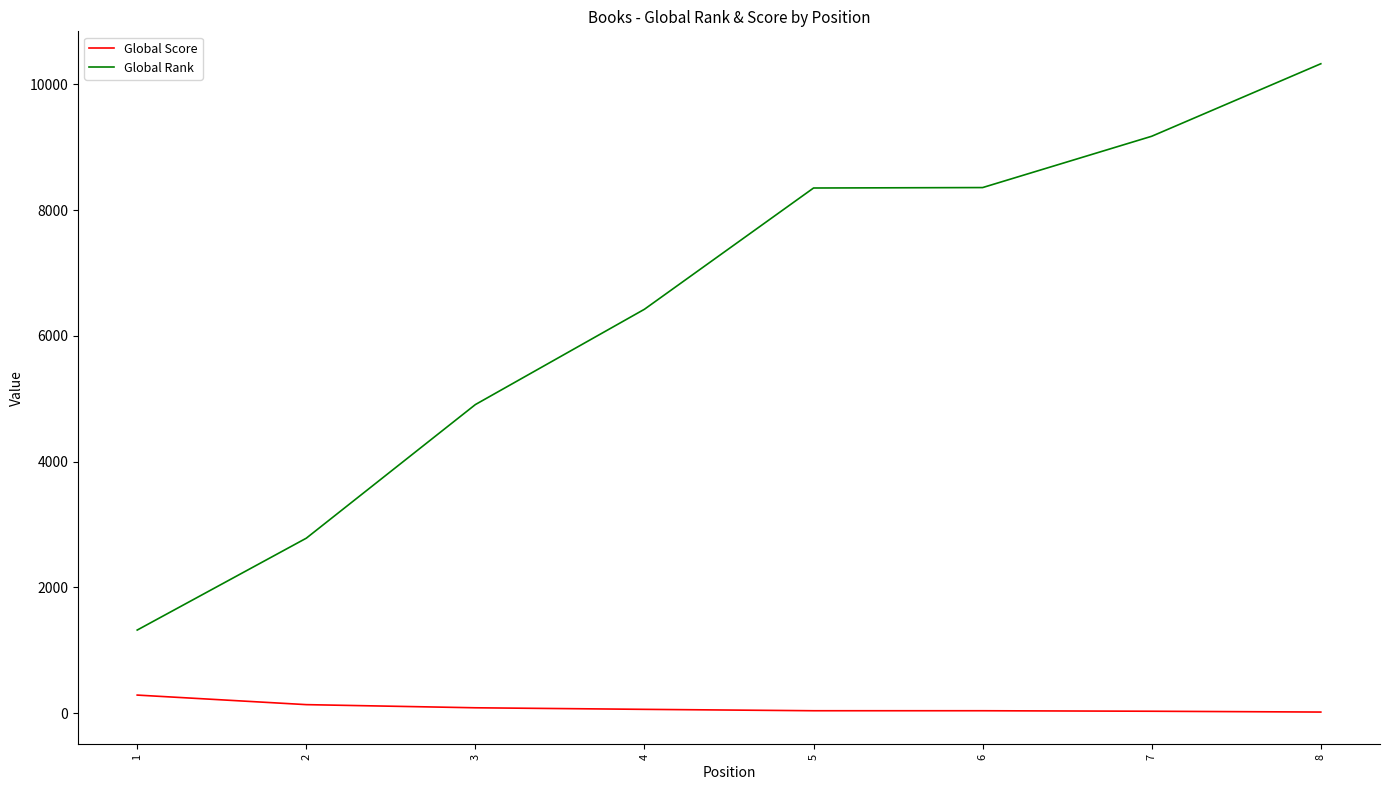

What is the difference between the maximum and minimum values in the Global Score series?

270